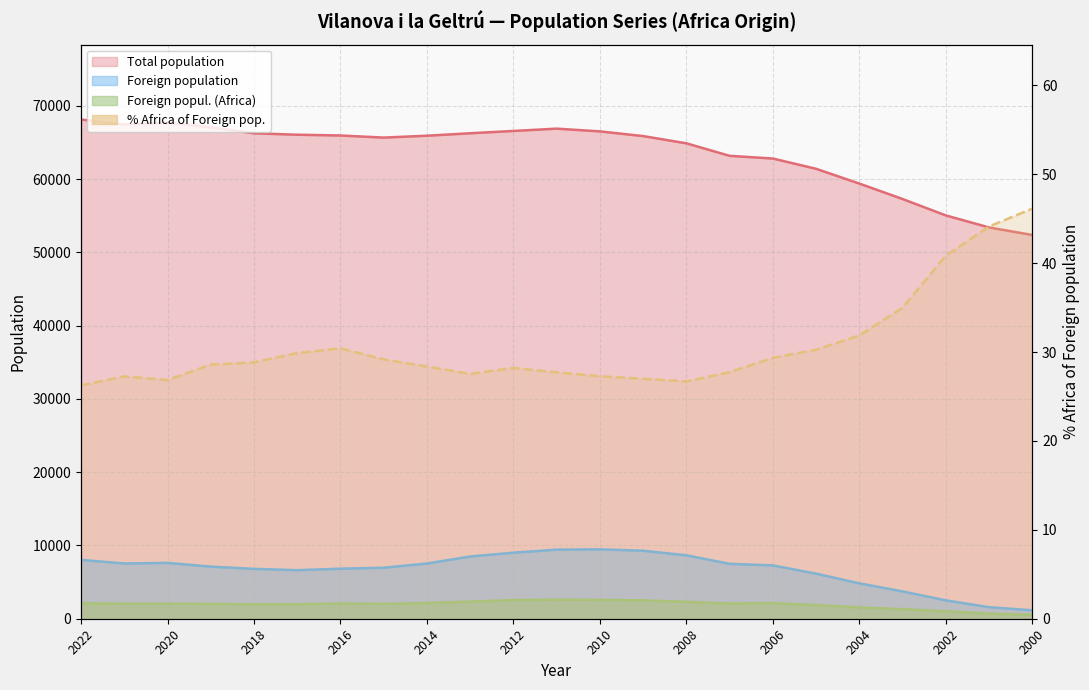

At which label is Foreign population closest to 5314?

2004